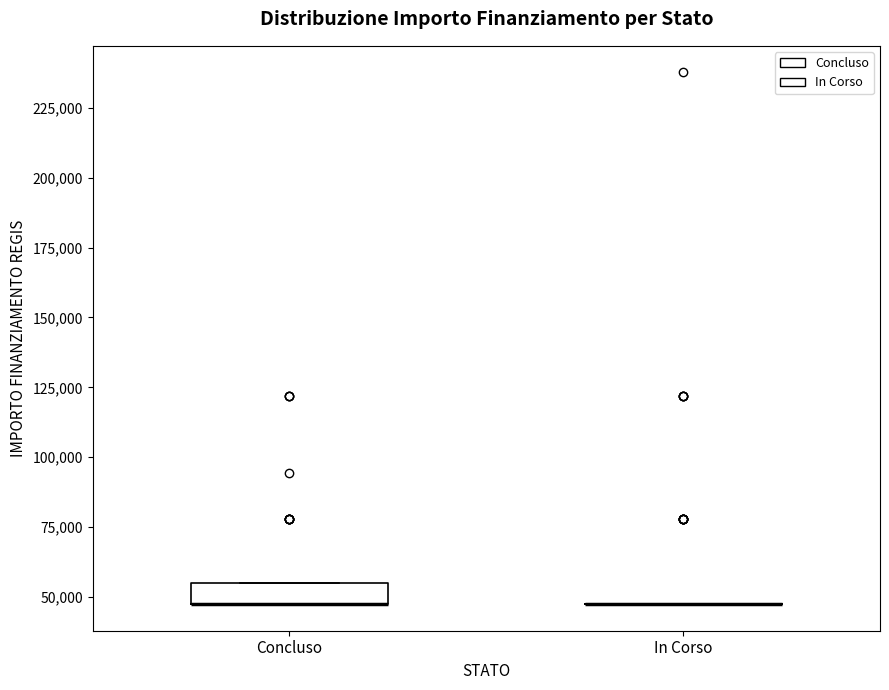

Where is the upper edge of the box for Concluso on the y-axis? The values are not printed on the chart, so give them approximately, as read against the axis.

55000